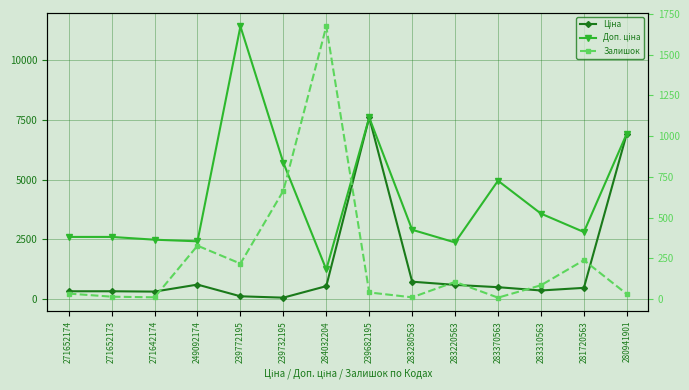

Read the Доп. ціна value at 283370563.

4950.4